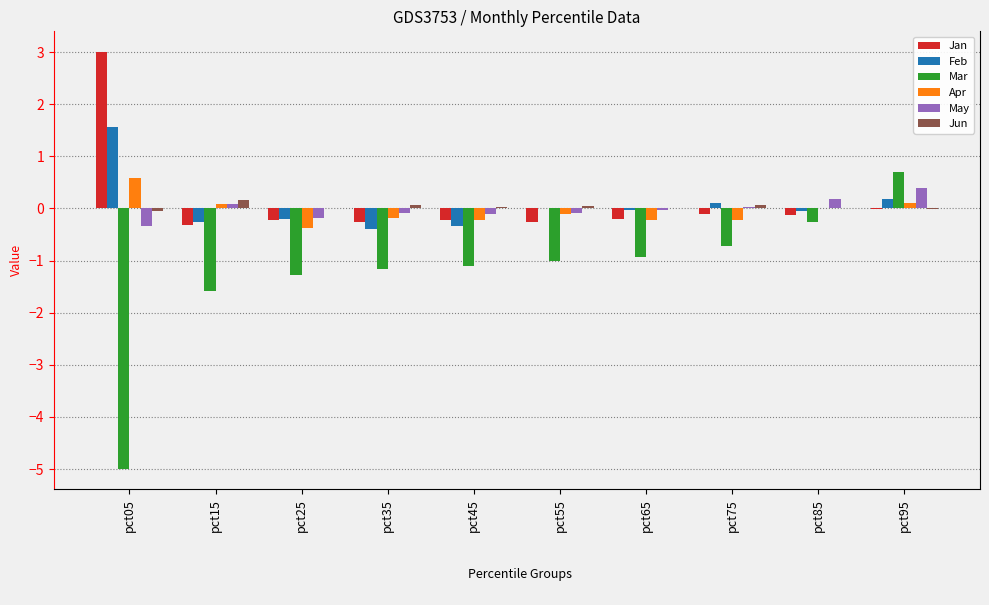

What is the greatest value displayed?

3.0